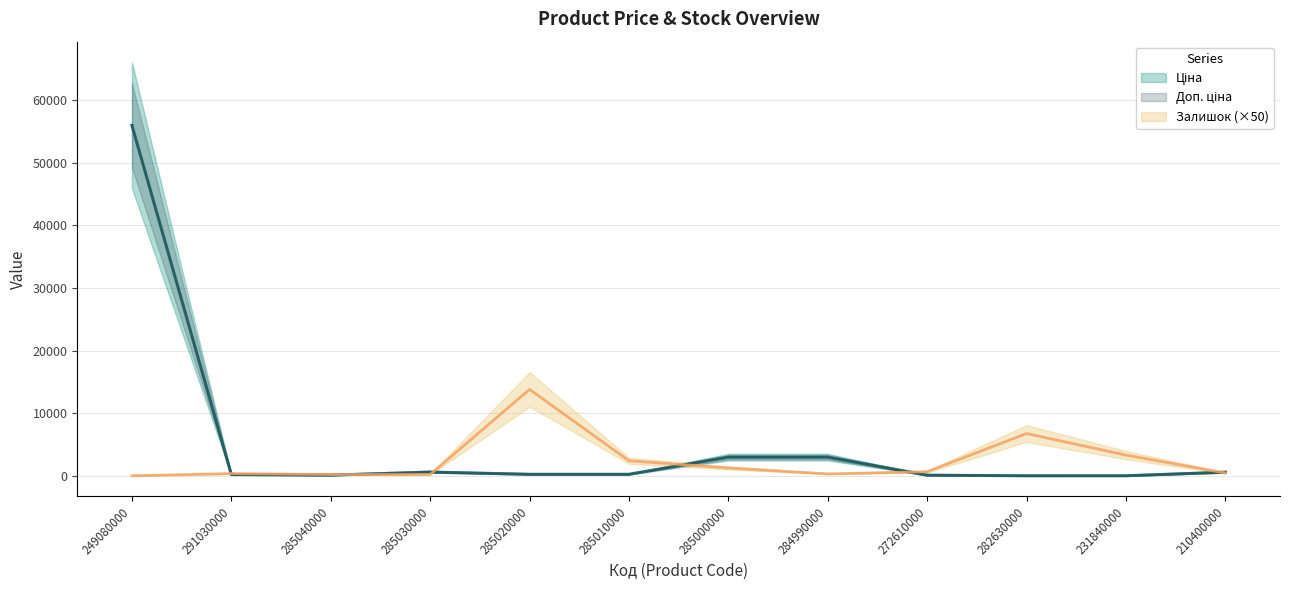

Rank the series at 285010000 from lowest to highest value.

Ціна, Доп. ціна, Залишок